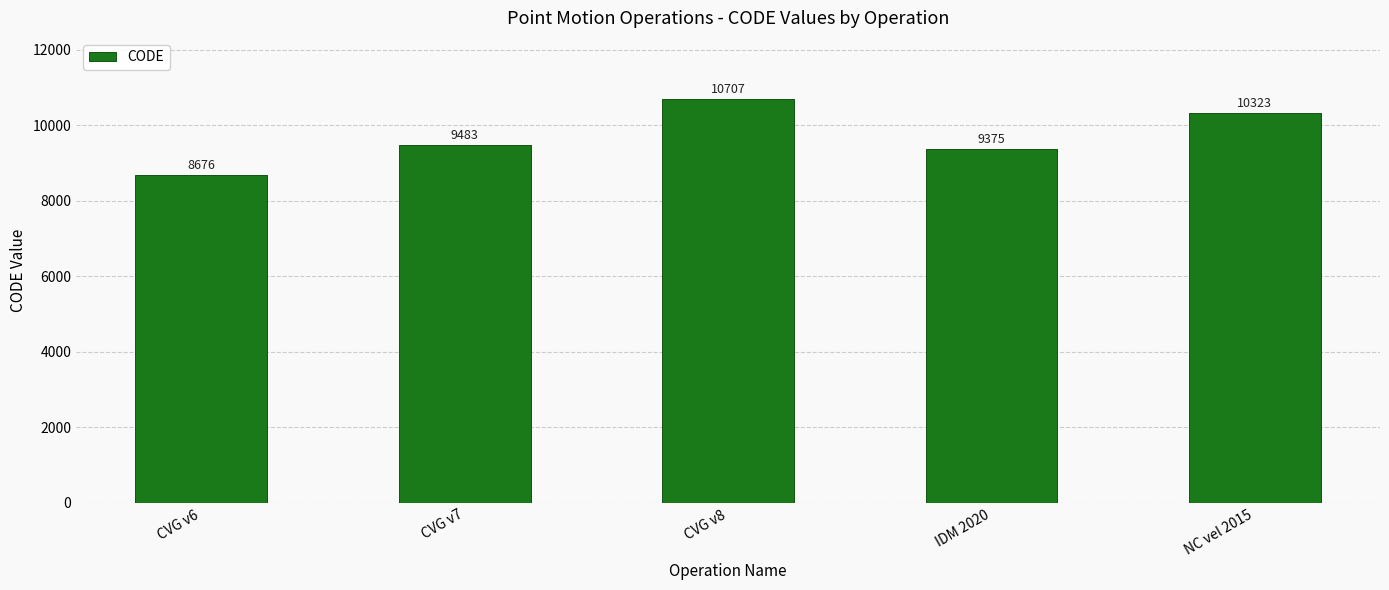

Rank the categories by value from highest to lowest.

CVG v8, NC vel 2015, CVG v7, IDM 2020, CVG v6